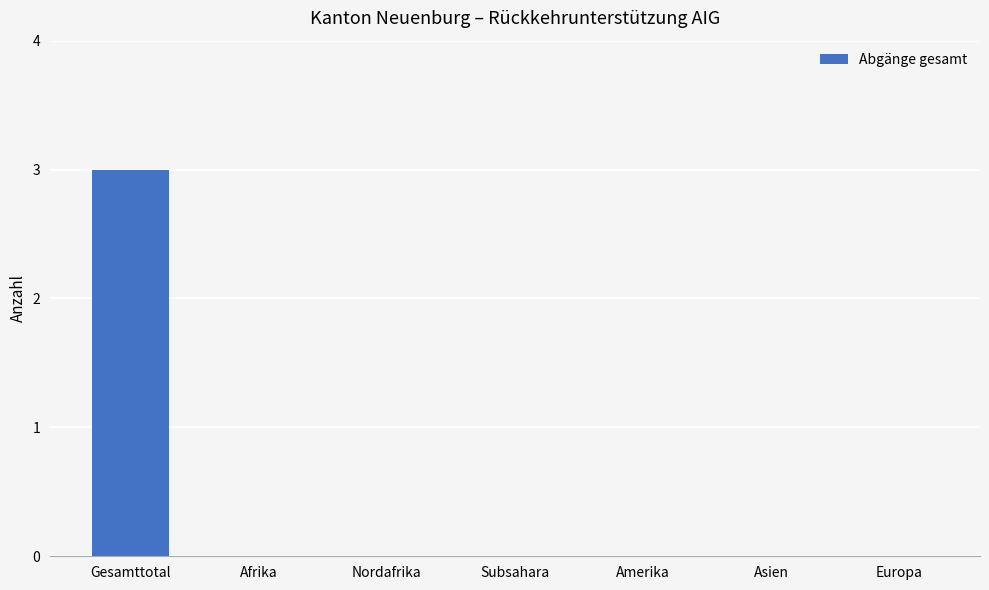

Reading right to left, transcribe all the data shown in this chart.

0	0	0	0	0	0	3